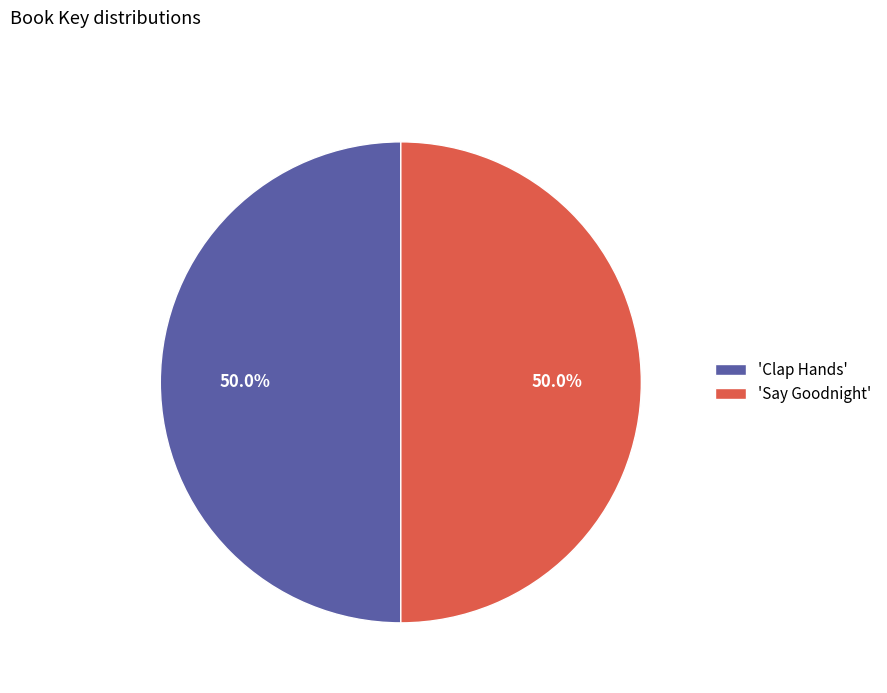

What is the total percentage of 'Say Goodnight' and 'Clap Hands'?

100.0%